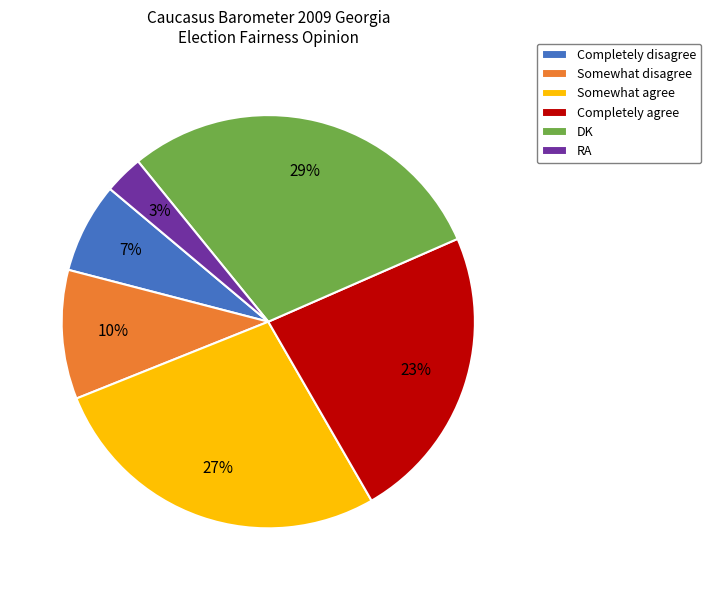

Does any single category account for the majority?

No